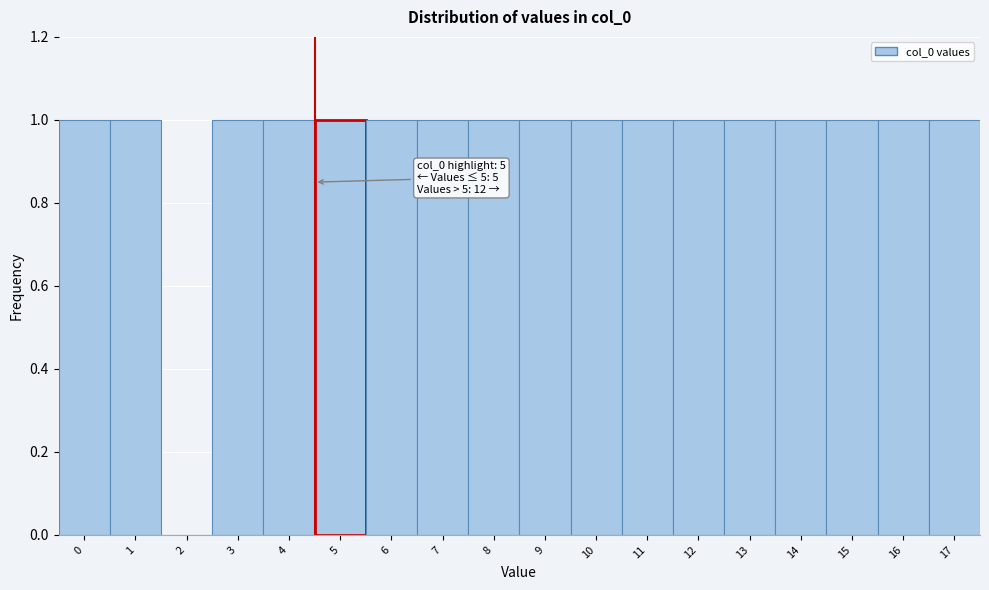

Reading left to right, transcribe all the data shown in this chart.

0=1	1=1	2=0	3=1	4=1	5=1	6=1	7=1	8=1	9=1	10=1	11=1	12=1	13=1	14=1	15=1	16=1	17=1